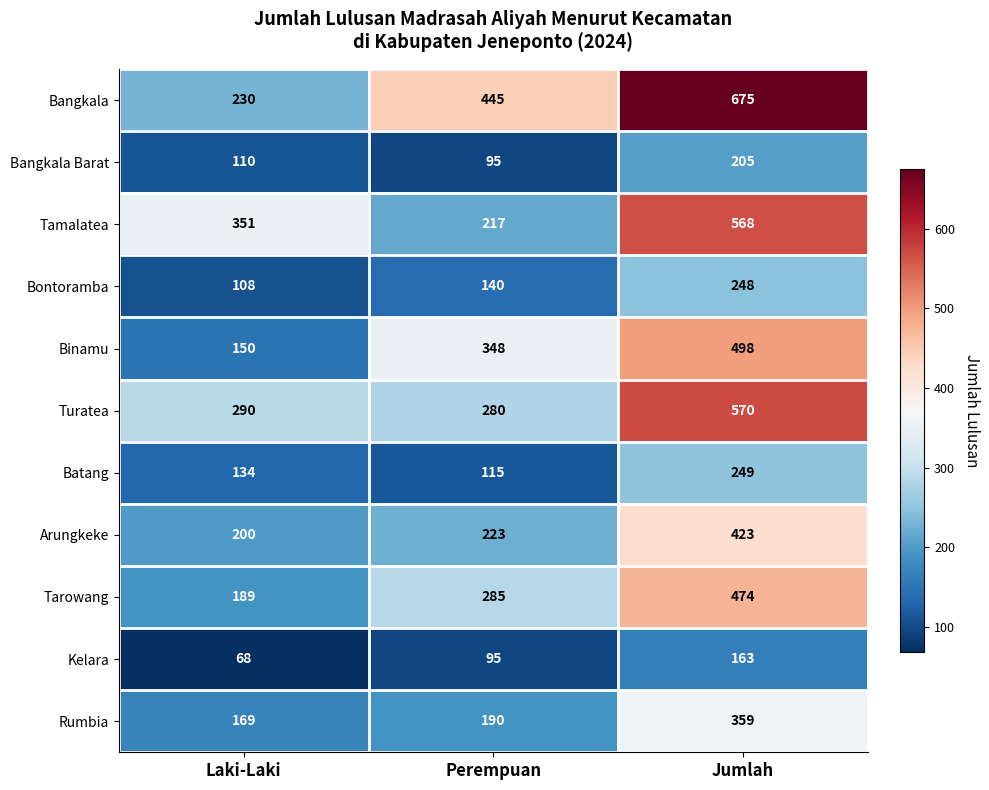

Which label corresponds to the smallest value in the chart?

Laki-Laki